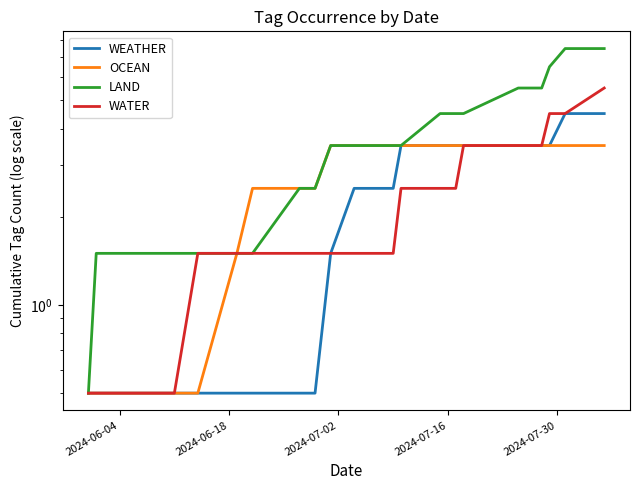

How many lines are shown in the chart?

4